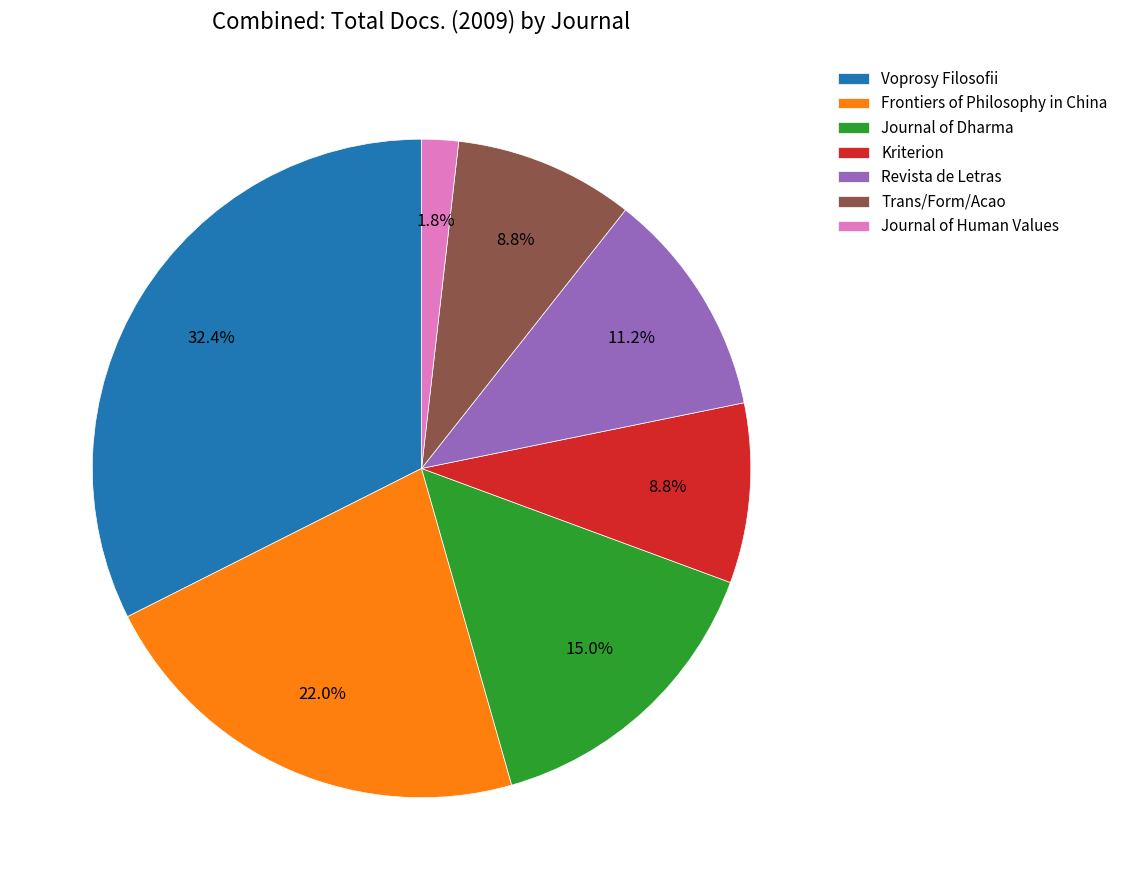

Which has a higher value, Trans/Form/Acao or Voprosy Filosofii?

Voprosy Filosofii